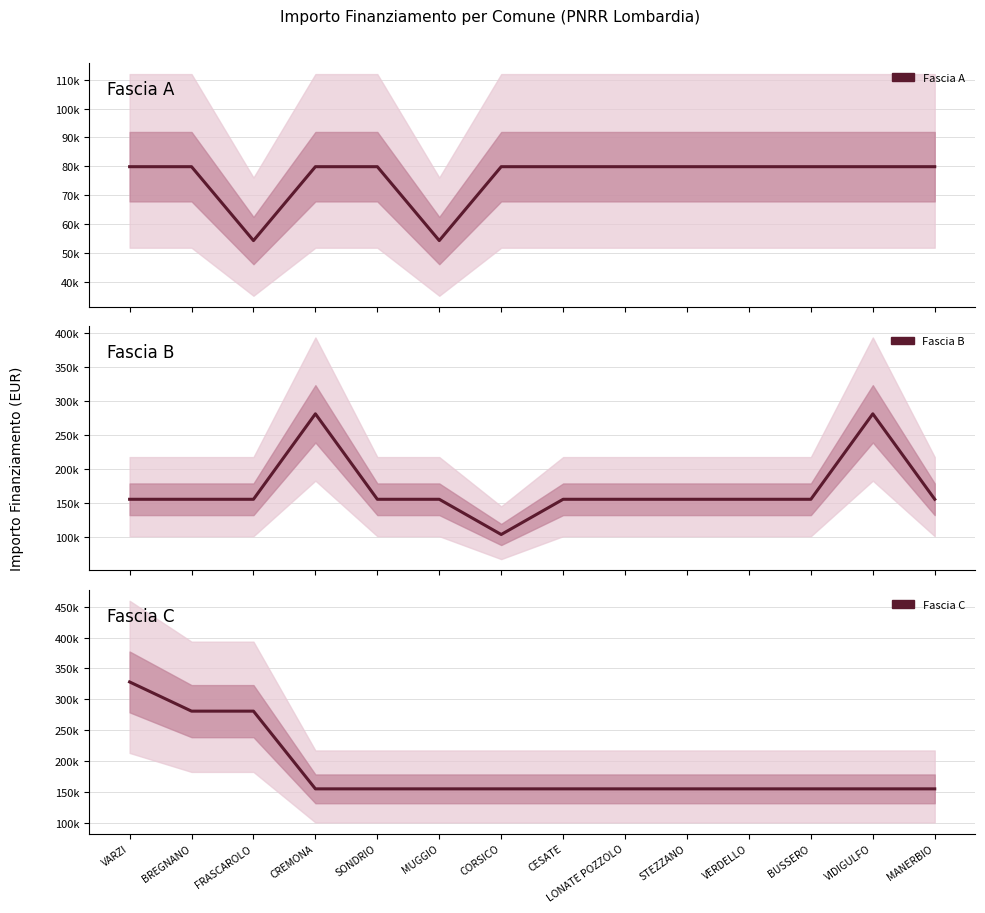

Is it true that Fascia A equals 88295 at FRASCAROLO?

False